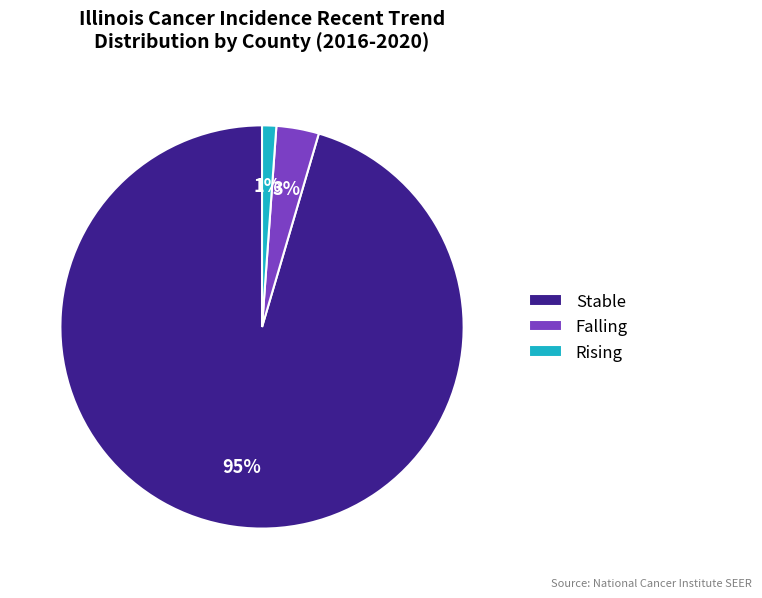

Is there a majority slice in this chart?

Yes